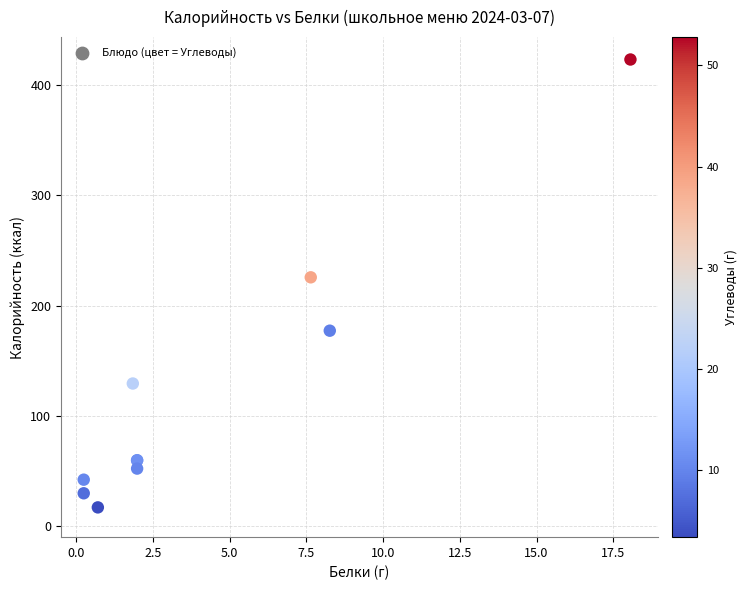

What Y value in the scatter plot is closest to 220?

225.7